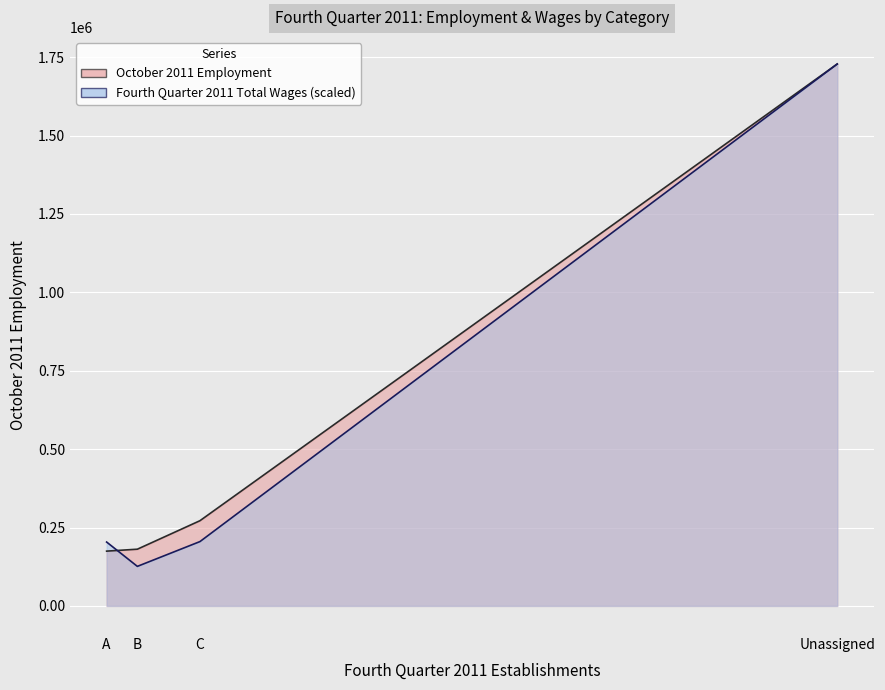

True or false: October 2011 Employment has more than 1 interior local peaks.

False